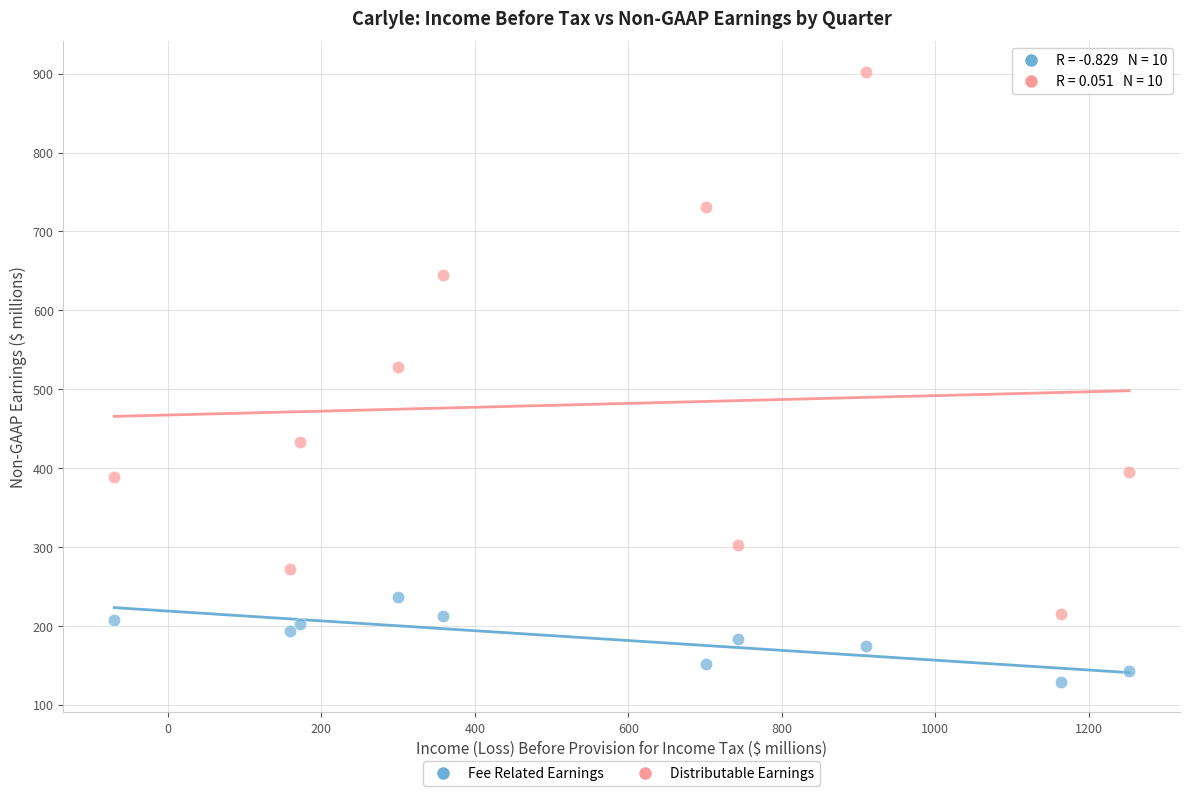

Which series reaches the maximum Y coordinate?

Distributable Earnings